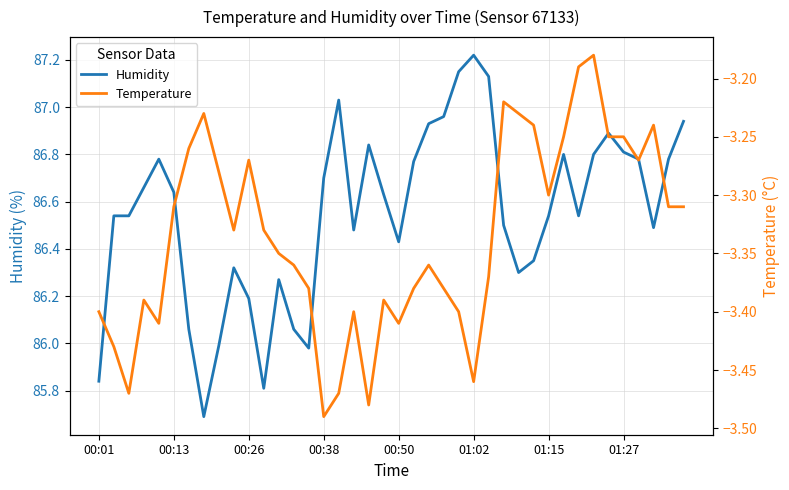

At how many categories does at least one series exceed 20?

40